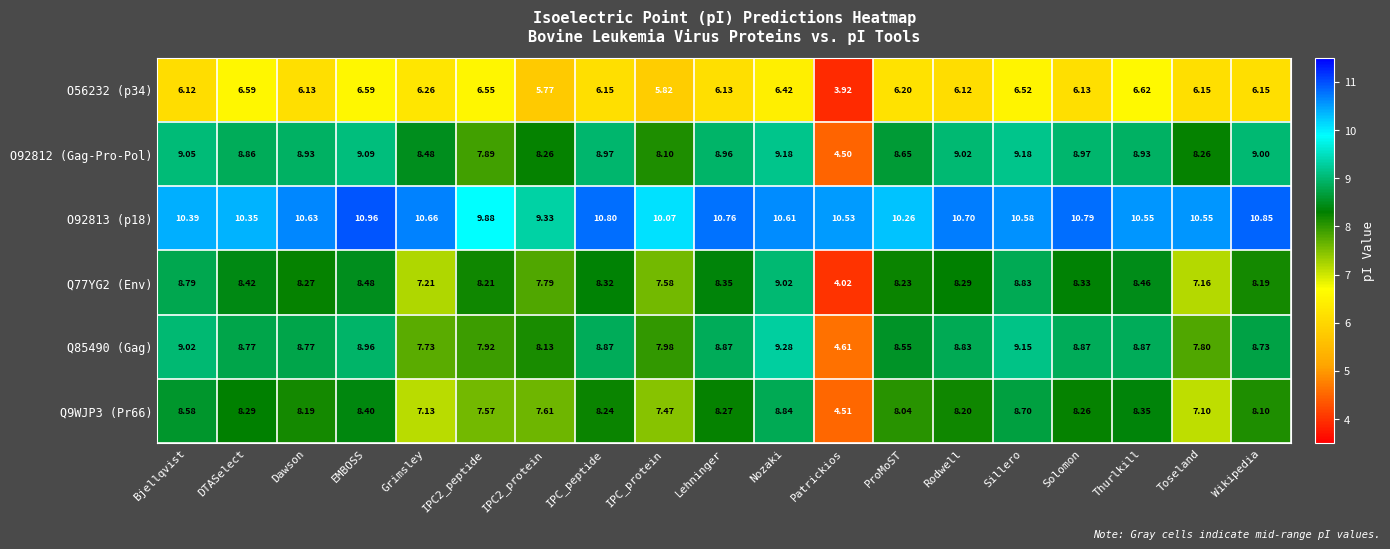

At which label does O92812 (Gag-Pro-Pol) reach its minimum?

Patrickios